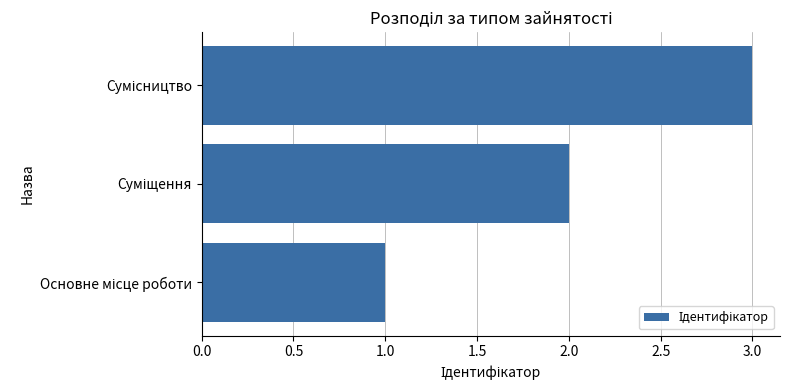

What is the sum of all values?

6